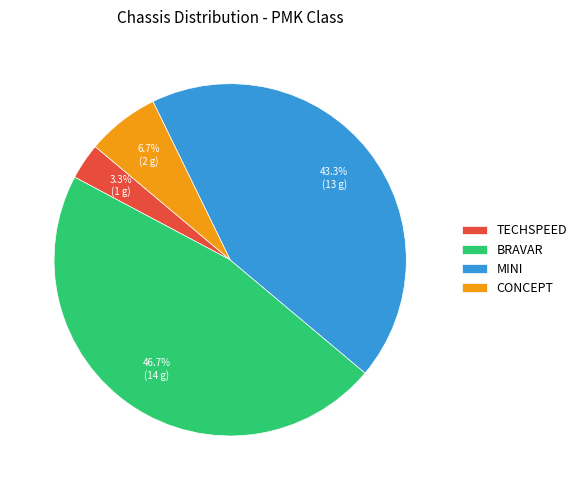

Between CONCEPT and TECHSPEED, which is larger?

CONCEPT